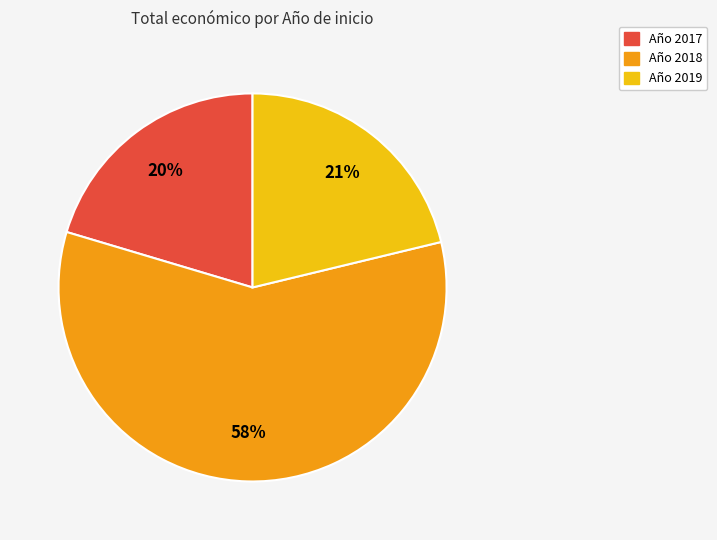

Does any single category account for the majority?

Yes